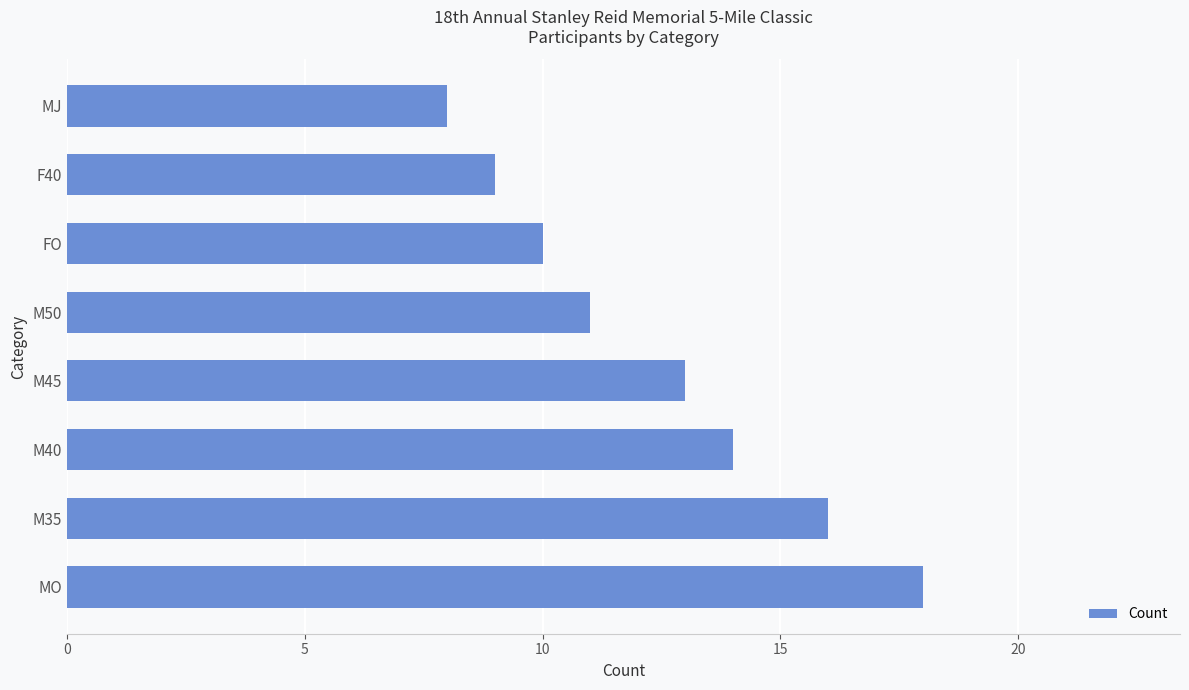

Reading top to bottom, extract all data points from this chart.

MJ=8	F40=9	FO=10	M50=11	M45=13	M40=14	M35=16	MO=18